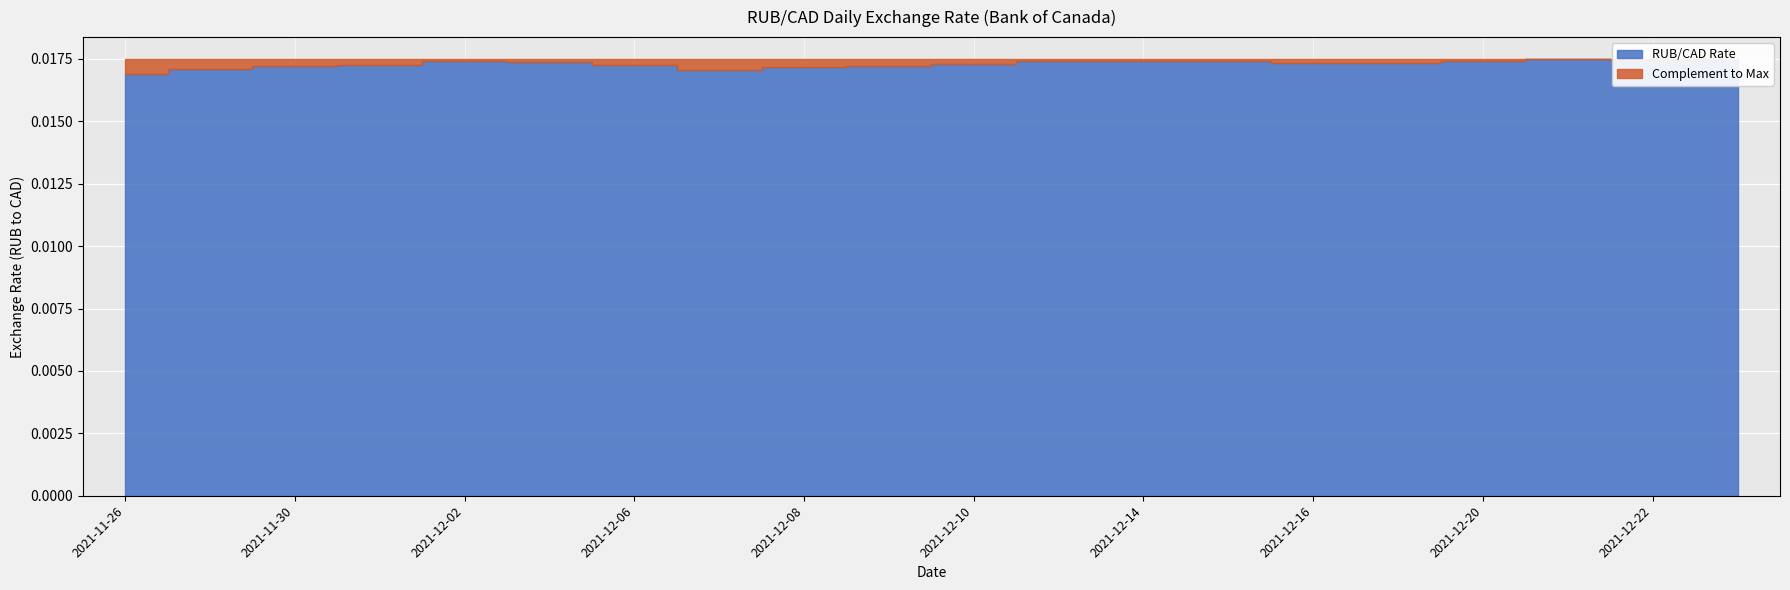

At which label is the value closest to 0?

2021-11-26